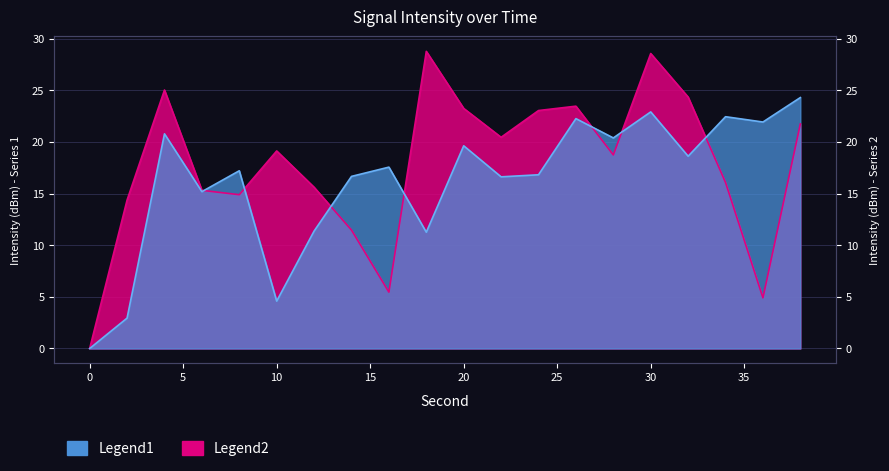

Which series has the largest total across all categories?

Legend2